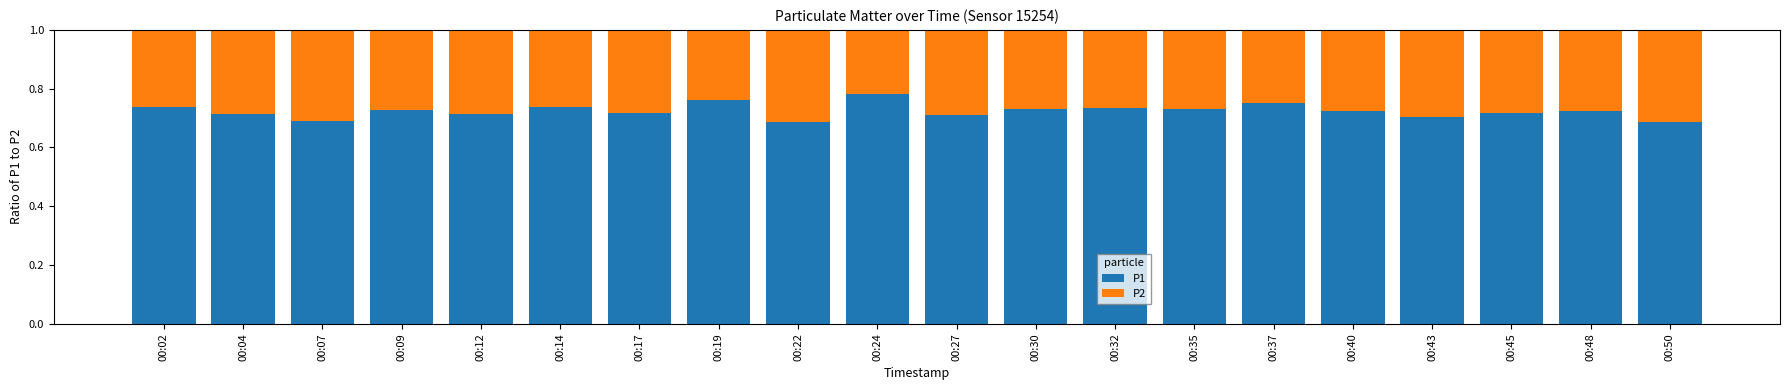

The value of P1 at 00:32 is 0.7. True or false?

True